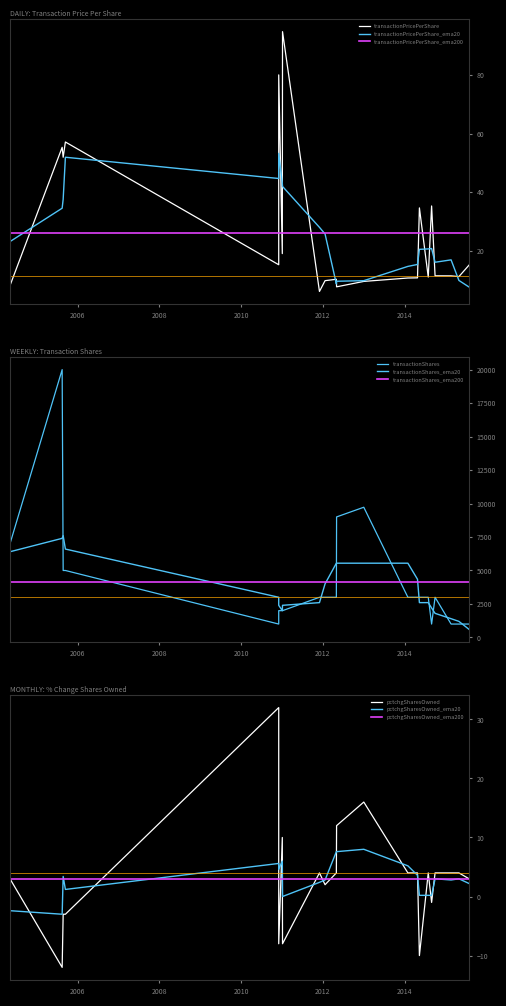

Which series has the largest total across all categories?

transactionShares